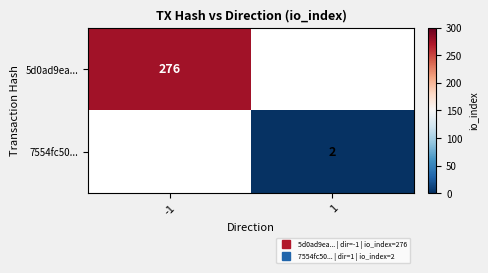

The value of 7554fc50... at -1 is 1. True or false?

False